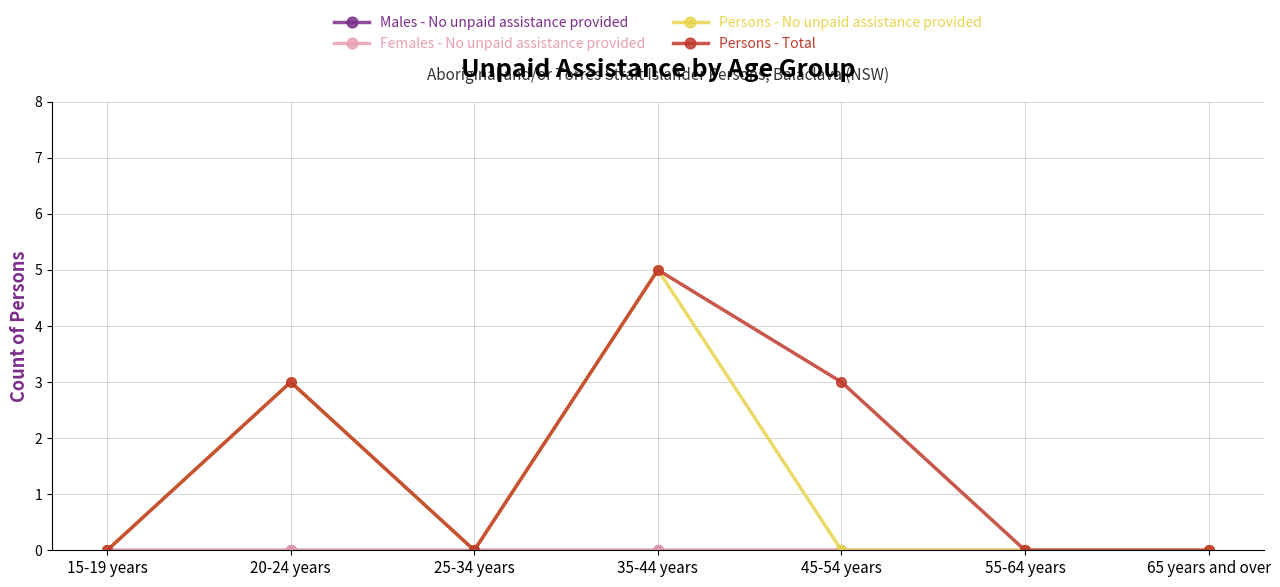

True or false: Females - No unpaid assistance provided has a value of 0 at 55-64 years.

True